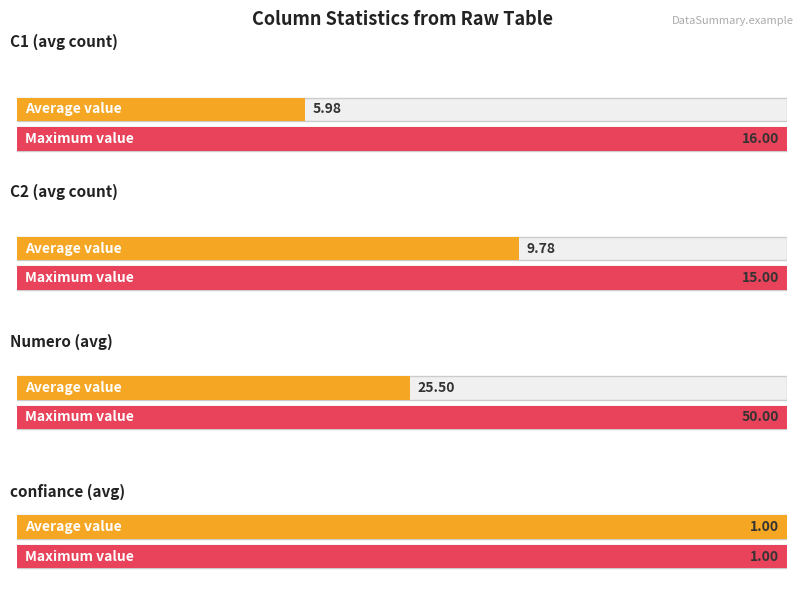

At how many categories does at least one series exceed 7?

3